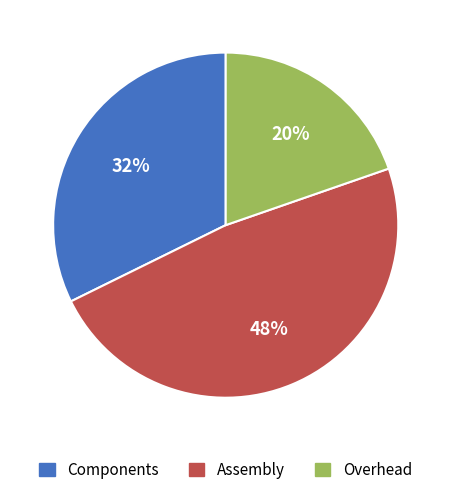

Combined, do Assembly and Overhead account for over 50%?

Yes